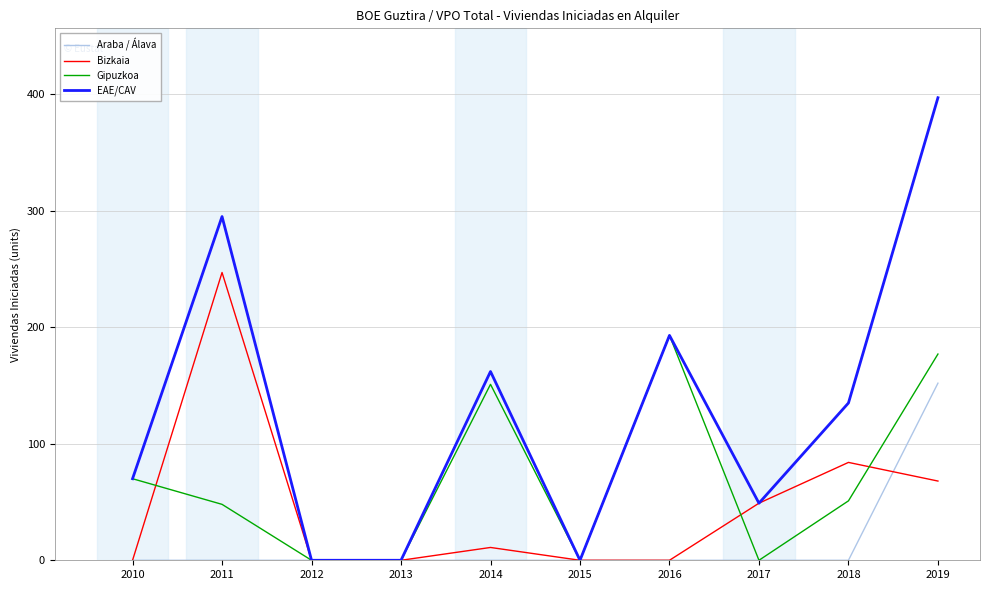

What is the total value across all series at 2018?

270